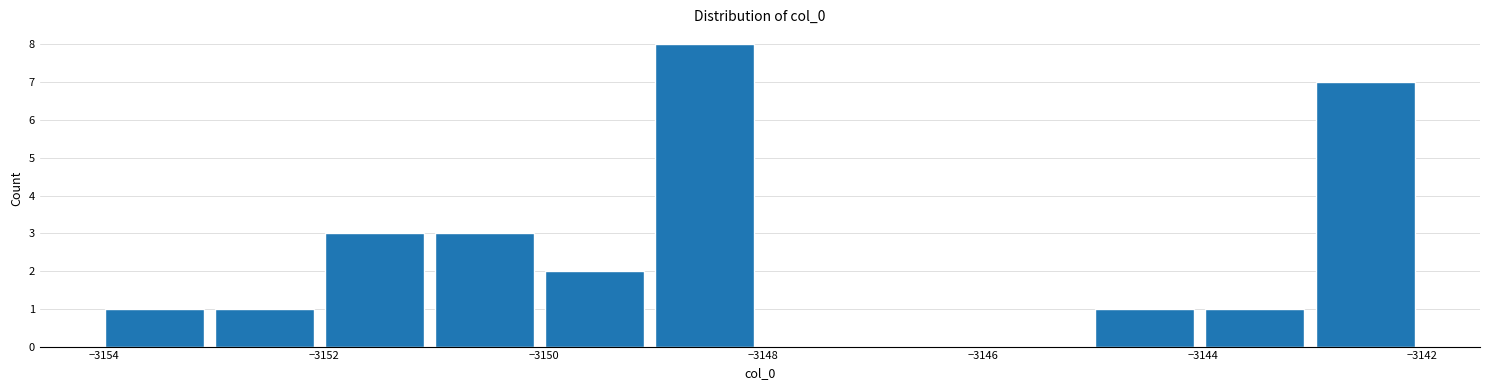

How tall is the bar that spans -3144 to -3143 on the x-axis? Neither the bar edges nor the heights are printed on the chart, so give them approximately, as read against the axes.

1